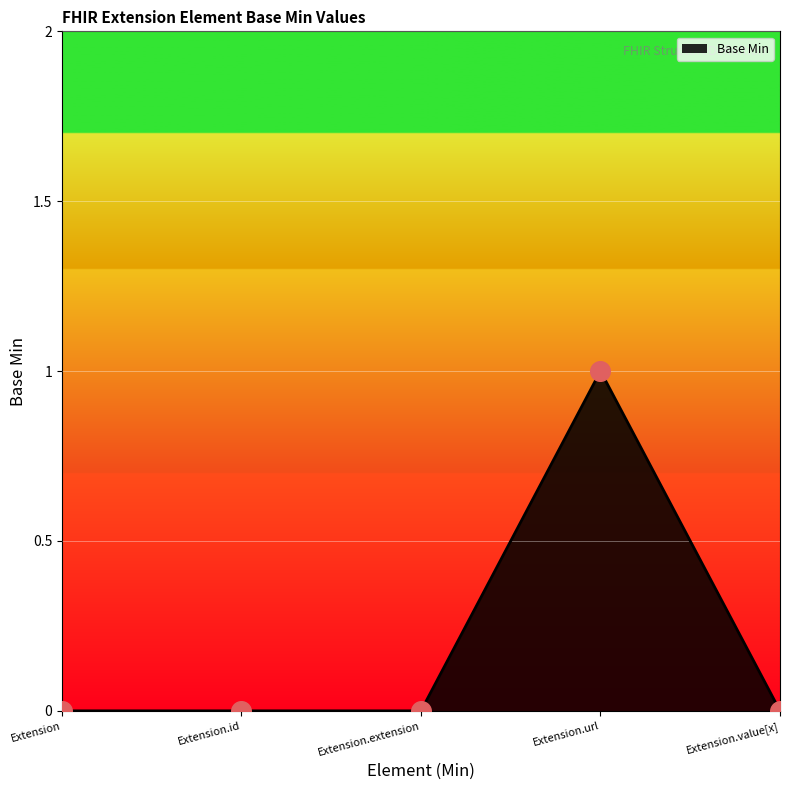

What is the change in value from Extension to Extension.url?

+1